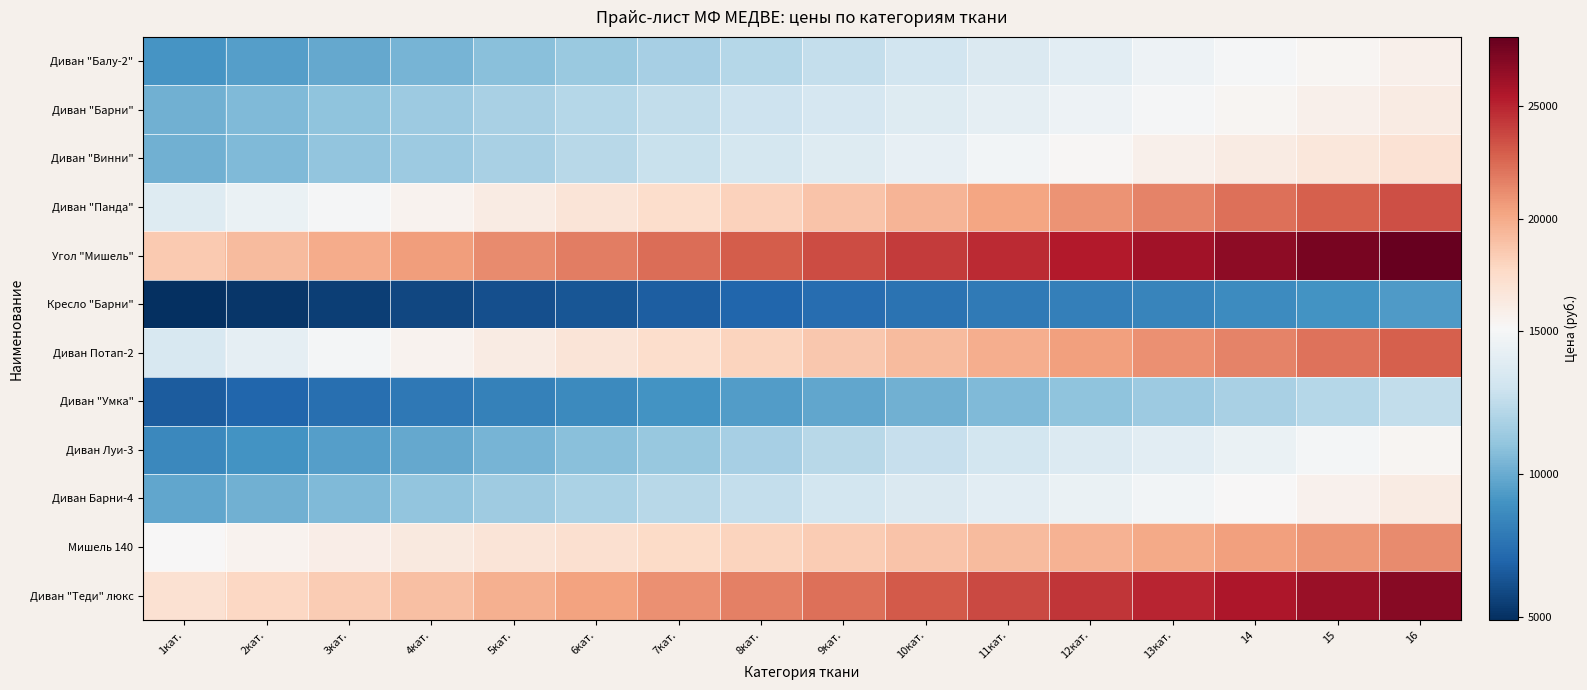

Which has a higher value, 4кат. or 1кат.?

4кат.